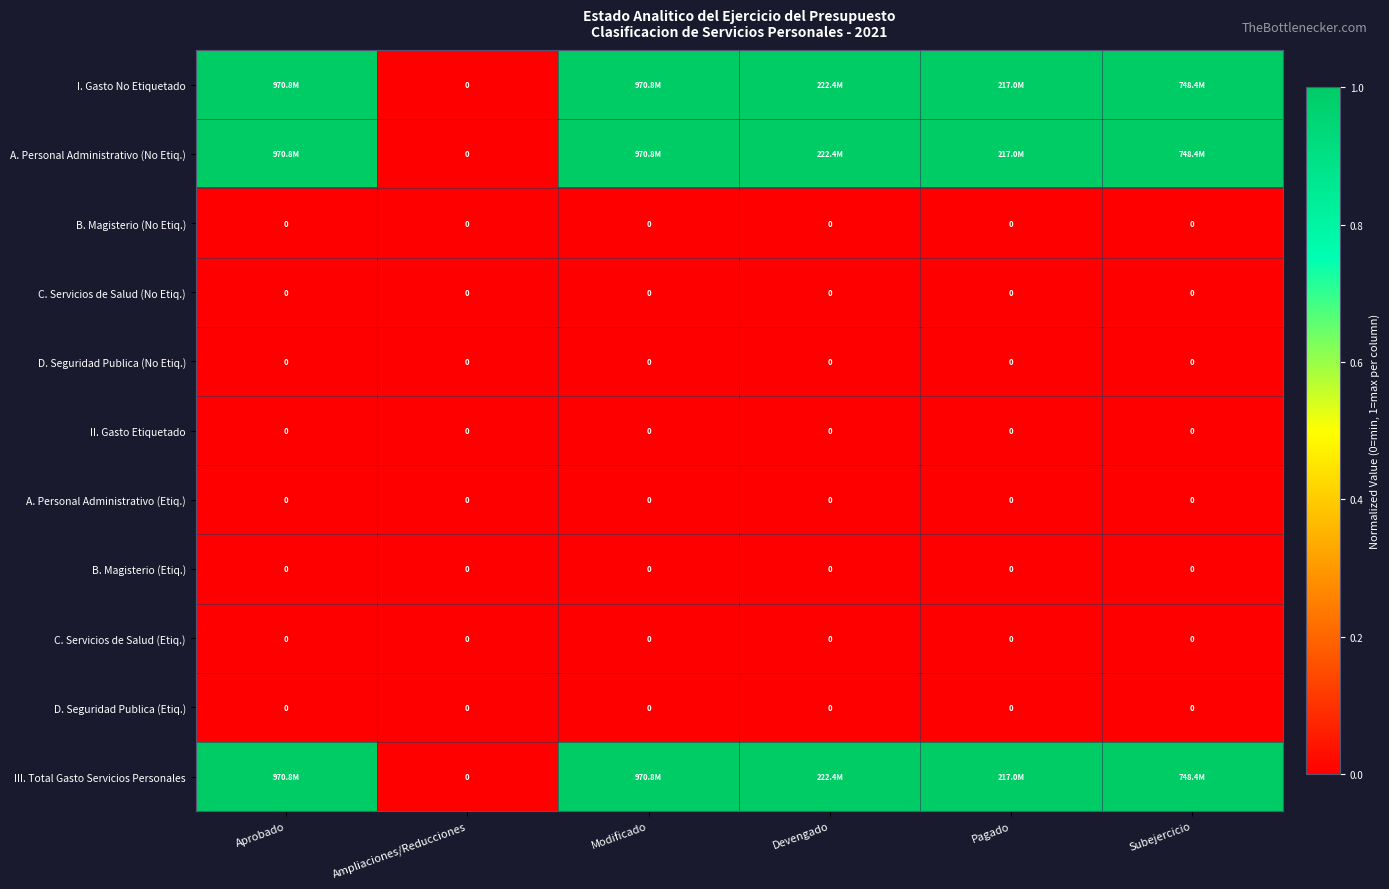

Is it true that C. Servicios de Salud (No Etiq.) equals 0 at Ampliaciones/Reducciones?

True